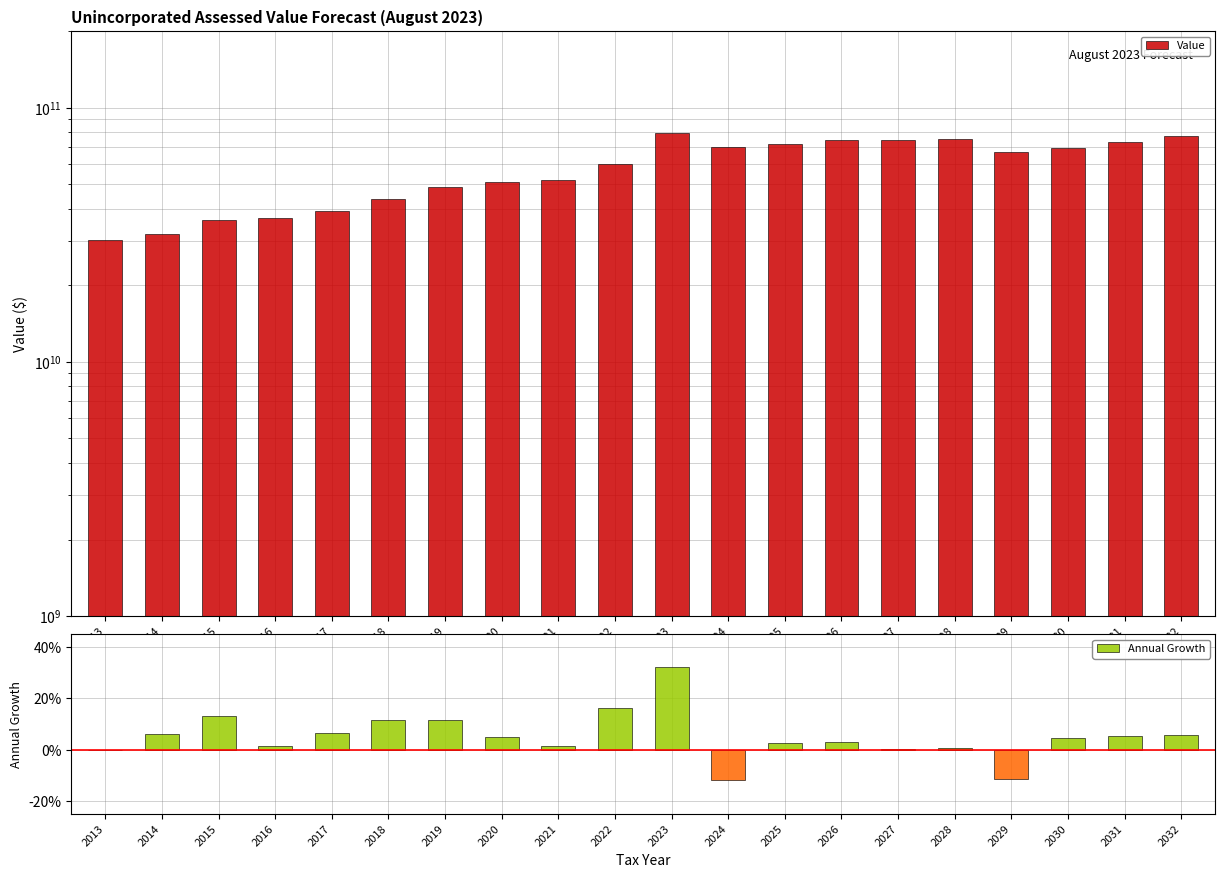

What is the value of the Value bar at the 12th from the left?

70184407812.3